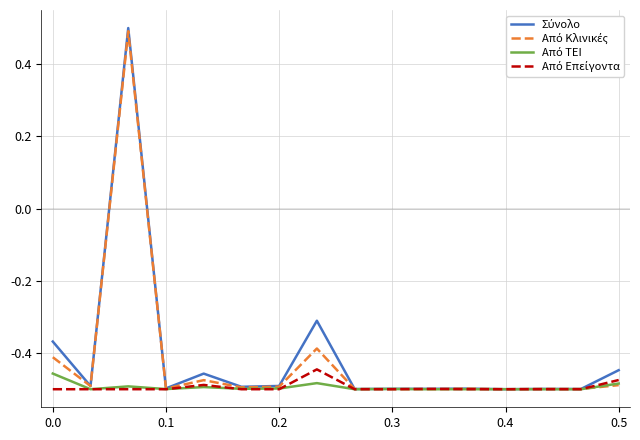

What is the difference between the maximum and minimum values in the Σύνολο series?

1.0